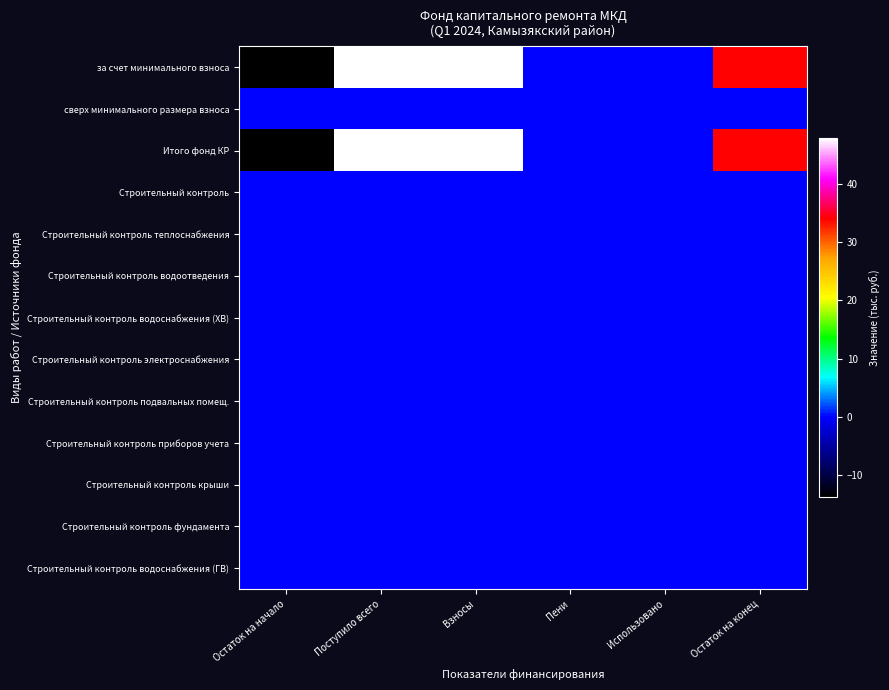

Which series has the largest total across all categories?

за счет минимального взноса